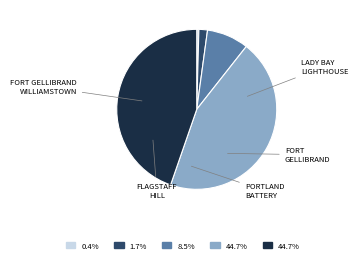

Is there any slice that represents more than half of the pie?

No